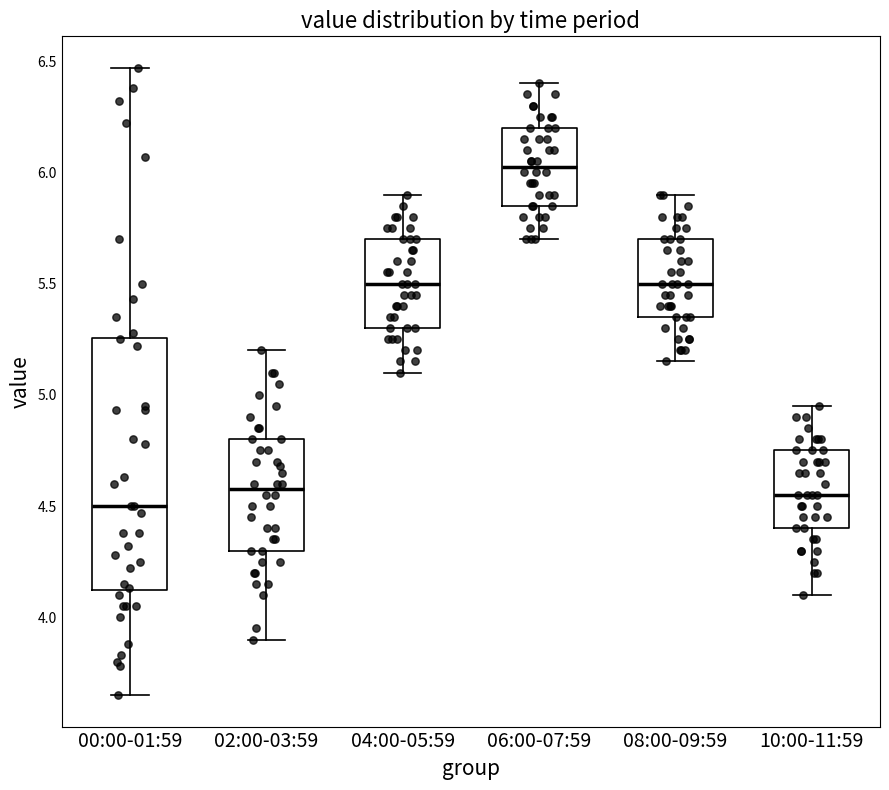

Reading left to right, read every box against the y-axis: the position of its median line, the range the box covers, and the ends of its whiskers. The values are not printed on the chart, so give them approximately, as read against the axis.

00:00-01:59: median 4.50, box 4.10 to 5.25, whiskers 3.65 to 6.45
02:00-03:59: median 4.60, box 4.30 to 4.80, whiskers 3.90 to 5.20
04:00-05:59: median 5.50, box 5.30 to 5.70, whiskers 5.10 to 5.90
06:00-07:59: median 6.05, box 5.85 to 6.20, whiskers 5.70 to 6.40
08:00-09:59: median 5.50, box 5.35 to 5.70, whiskers 5.15 to 5.90
10:00-11:59: median 4.55, box 4.40 to 4.75, whiskers 4.10 to 4.95